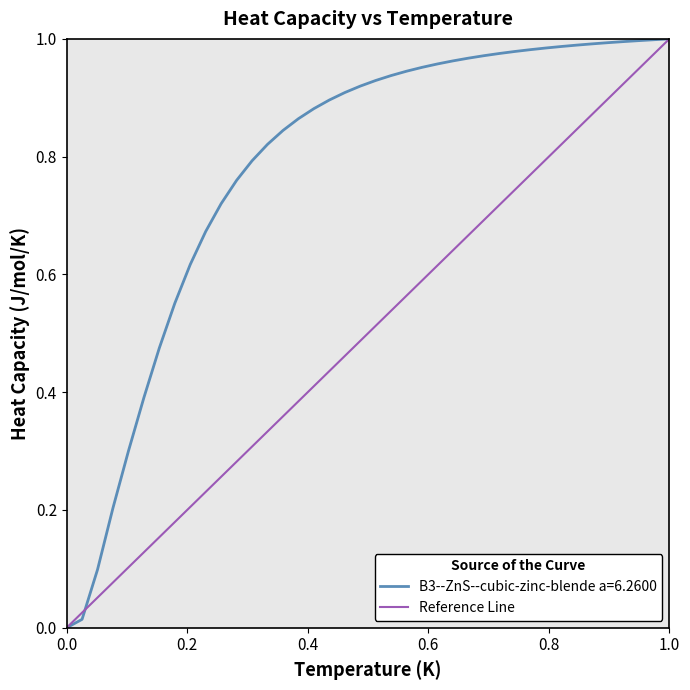

The B3--ZnS--cubic-zinc-blende a=6.2600 series shows 1.0 at 1.0. True or false?

True